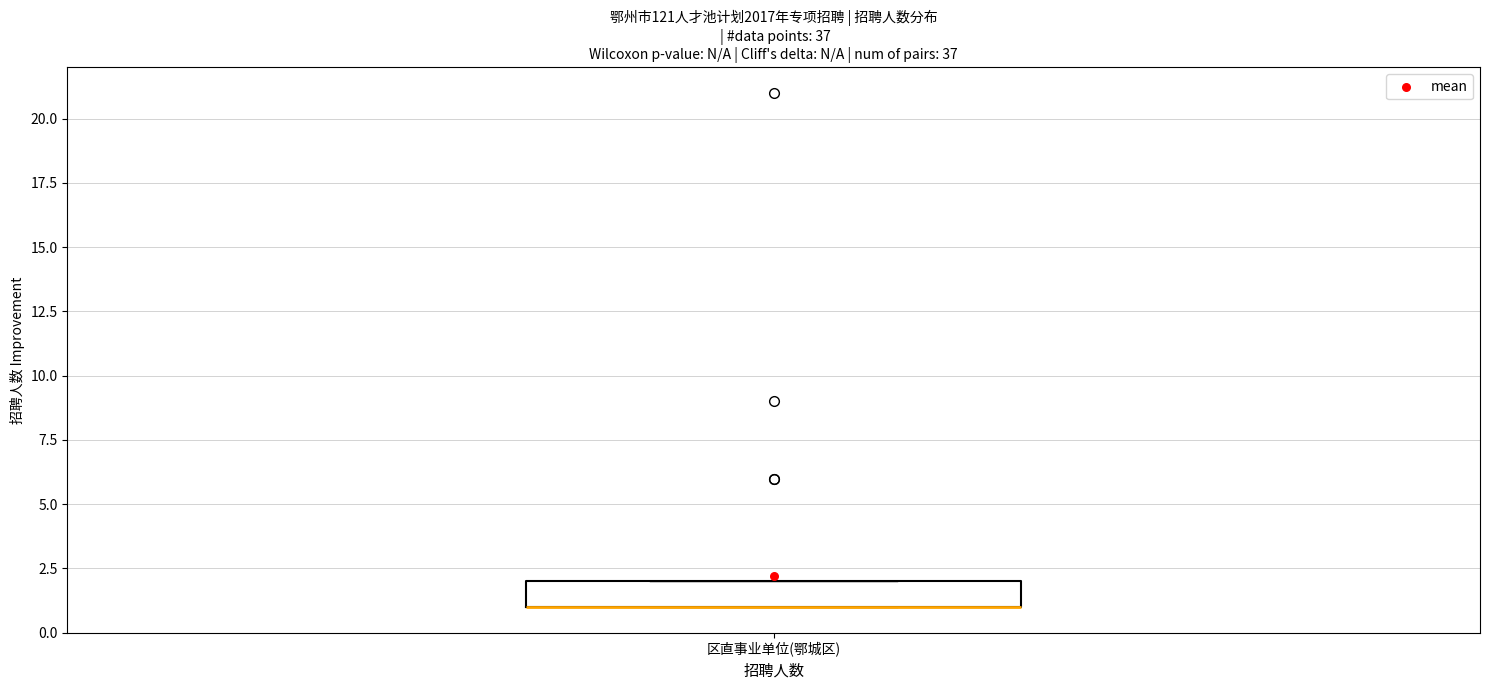

Transcribe this box plot: give where the median line is, the range the box spans, and where the two whiskers end, as read against the y-axis. The values are not printed on the chart, so give them approximately, as read against the axis.

median 1 (drawn on the box's lower edge), box 1 to 2, whiskers 1 to 2